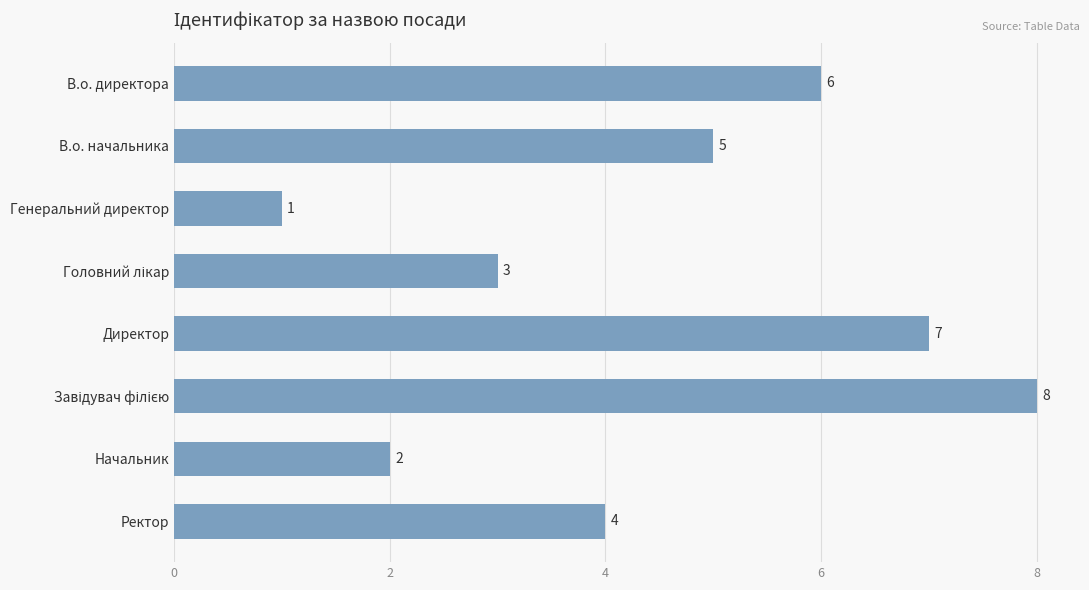

Are the bars horizontal?

Yes